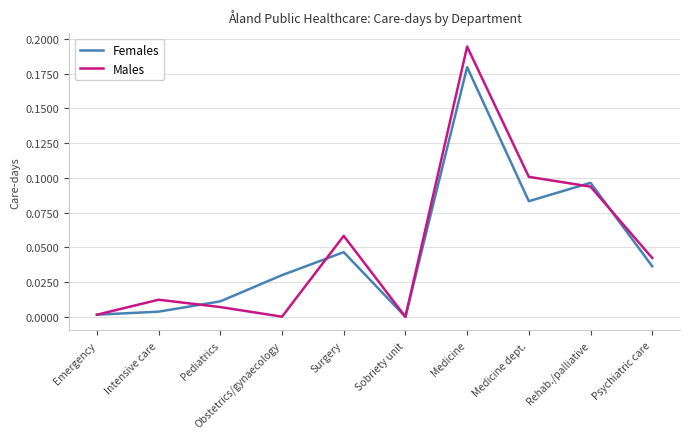

Is the value of Females at Pediatrics greater than the value of Males at Emergency?

Yes